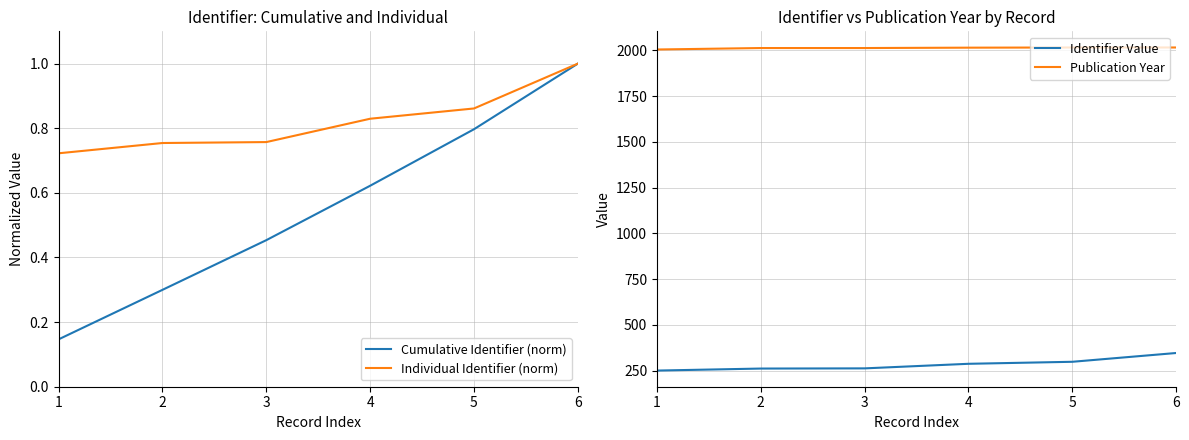

At which label is Cumulative Identifier (norm) closest to 0?

1